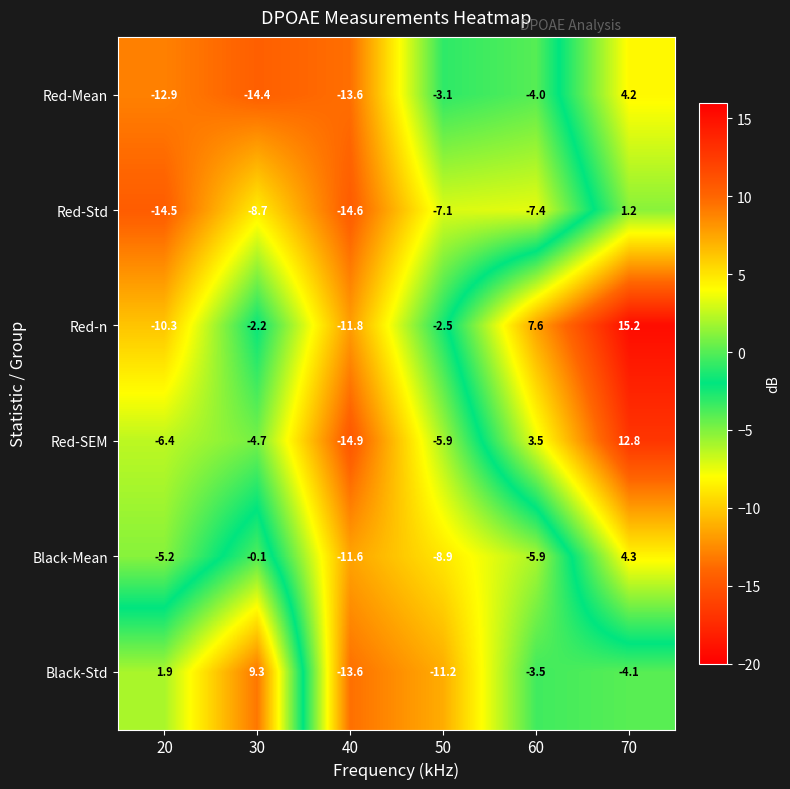

Where is Black-Std nearest to the value -2?

60